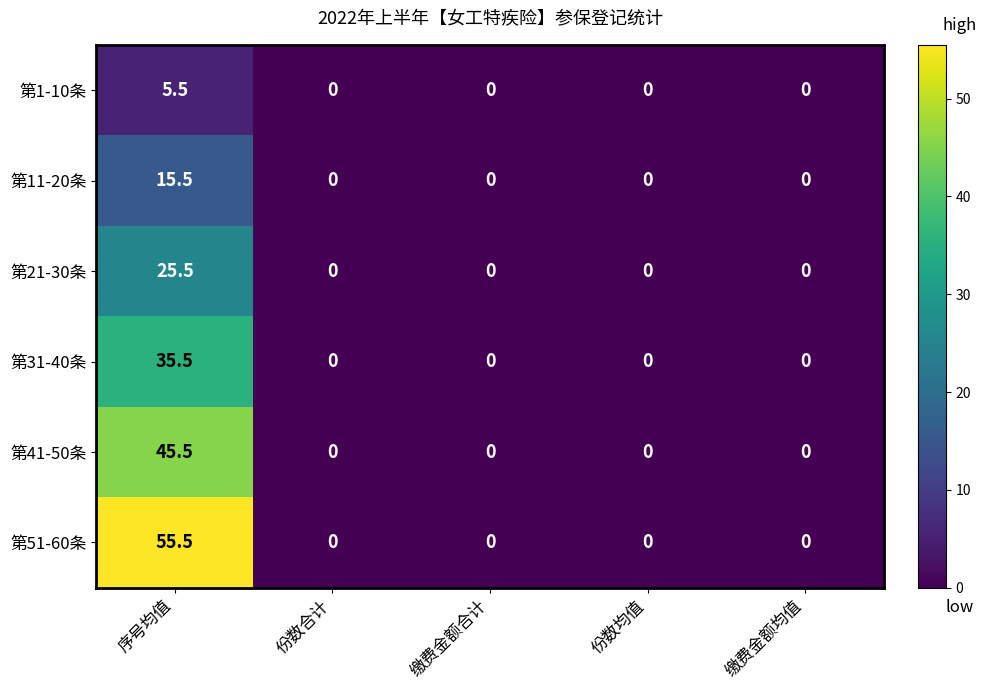

Reading left to right, transcribe all the data shown in this chart.

第1-10条: 5.5	0.0	0.0	0.0	0.0
第11-20条: 15.5	0.0	0.0	0.0	0.0
第21-30条: 25.5	0.0	0.0	0.0	0.0
第31-40条: 35.5	0.0	0.0	0.0	0.0
第41-50条: 45.5	0.0	0.0	0.0	0.0
第51-60条: 55.5	0.0	0.0	0.0	0.0